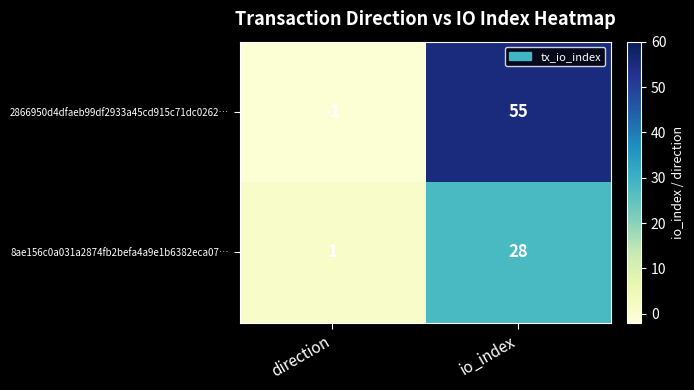

What is the maximum value shown in the chart?

55